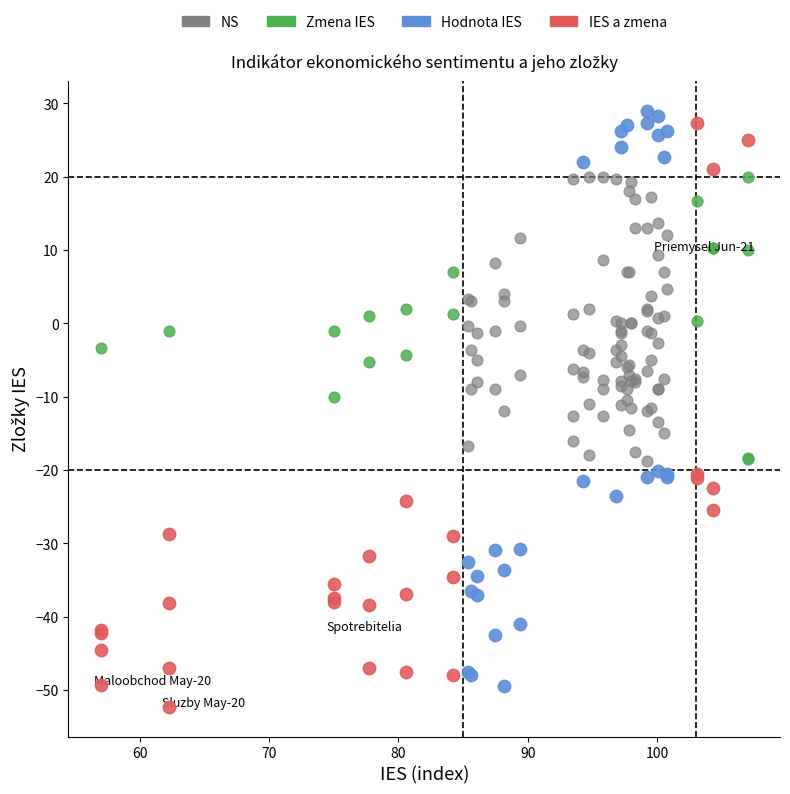

Which series contains the highest Y value?

Hodnota IES